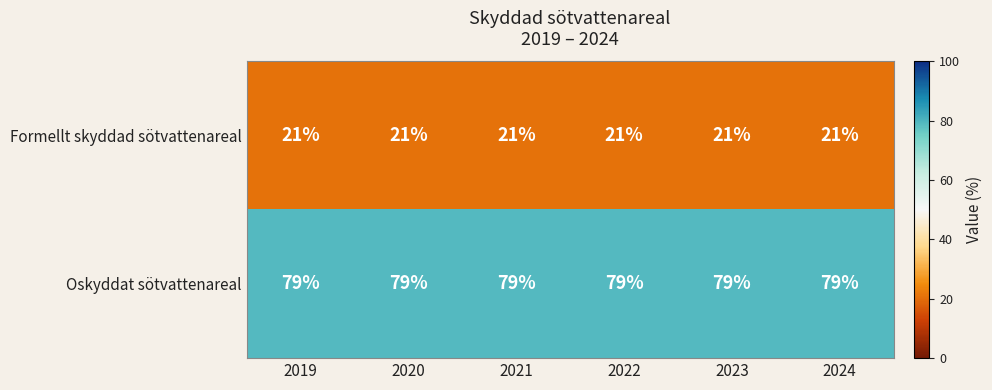

List the series in order of their peak value, highest first.

Oskyddat sötvattenareal, Formellt skyddad sötvattenareal